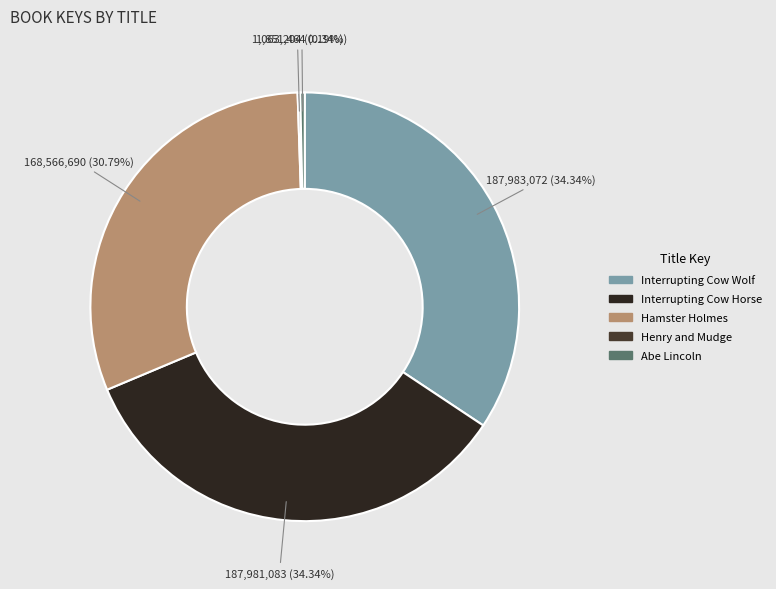

Rank the categories by value from highest to lowest.

Interrupting Cow Wolf, Interrupting Cow Horse, Hamster Holmes, Abe Lincoln, Henry and Mudge